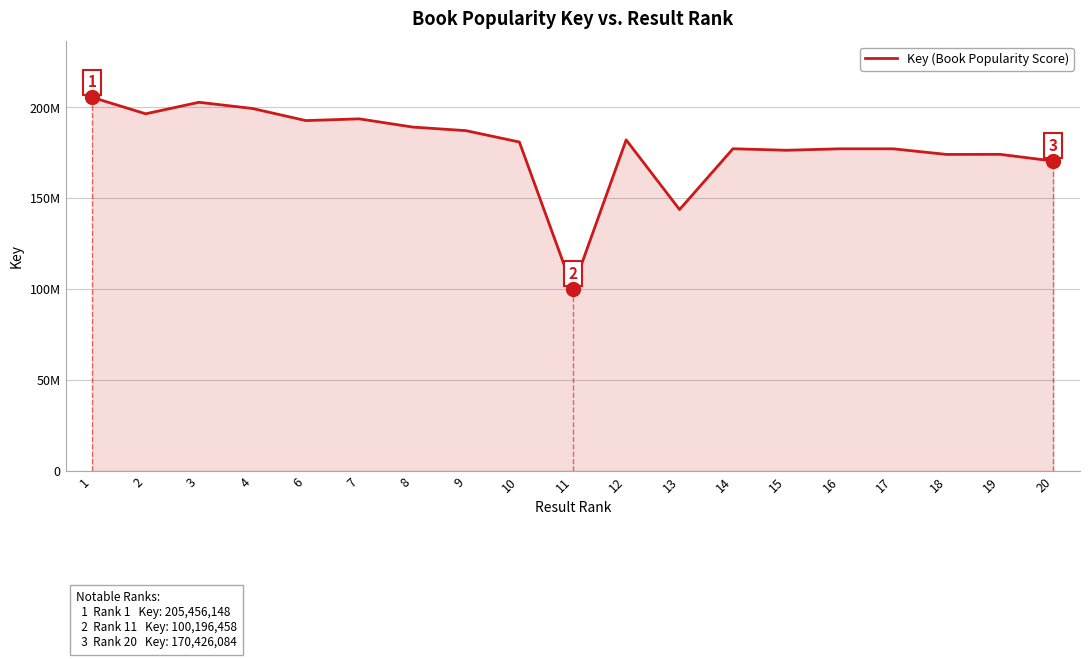

What value does the data have at 11?

100196458